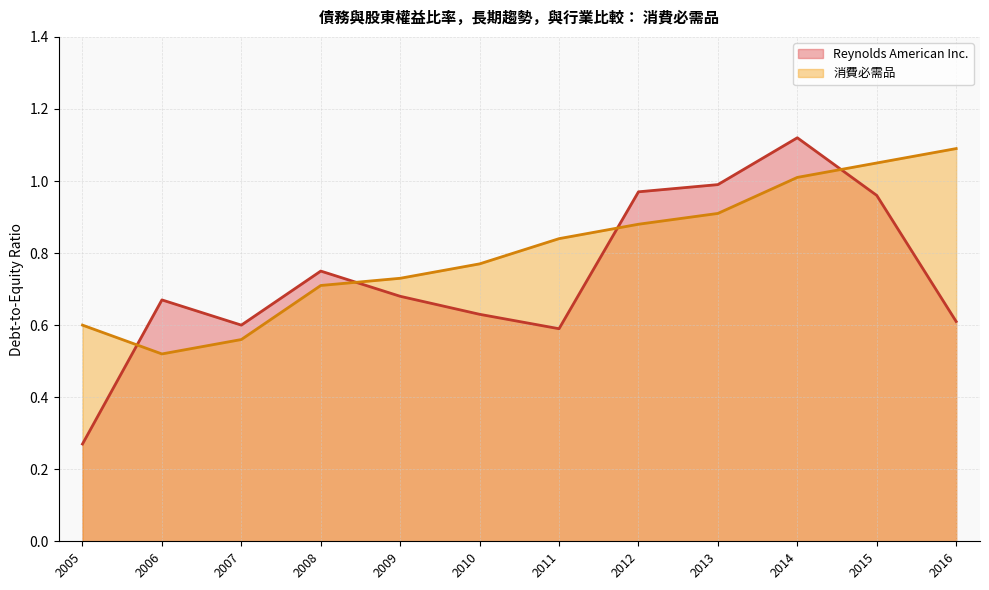

Which series has the largest total across all categories?

消費必需品